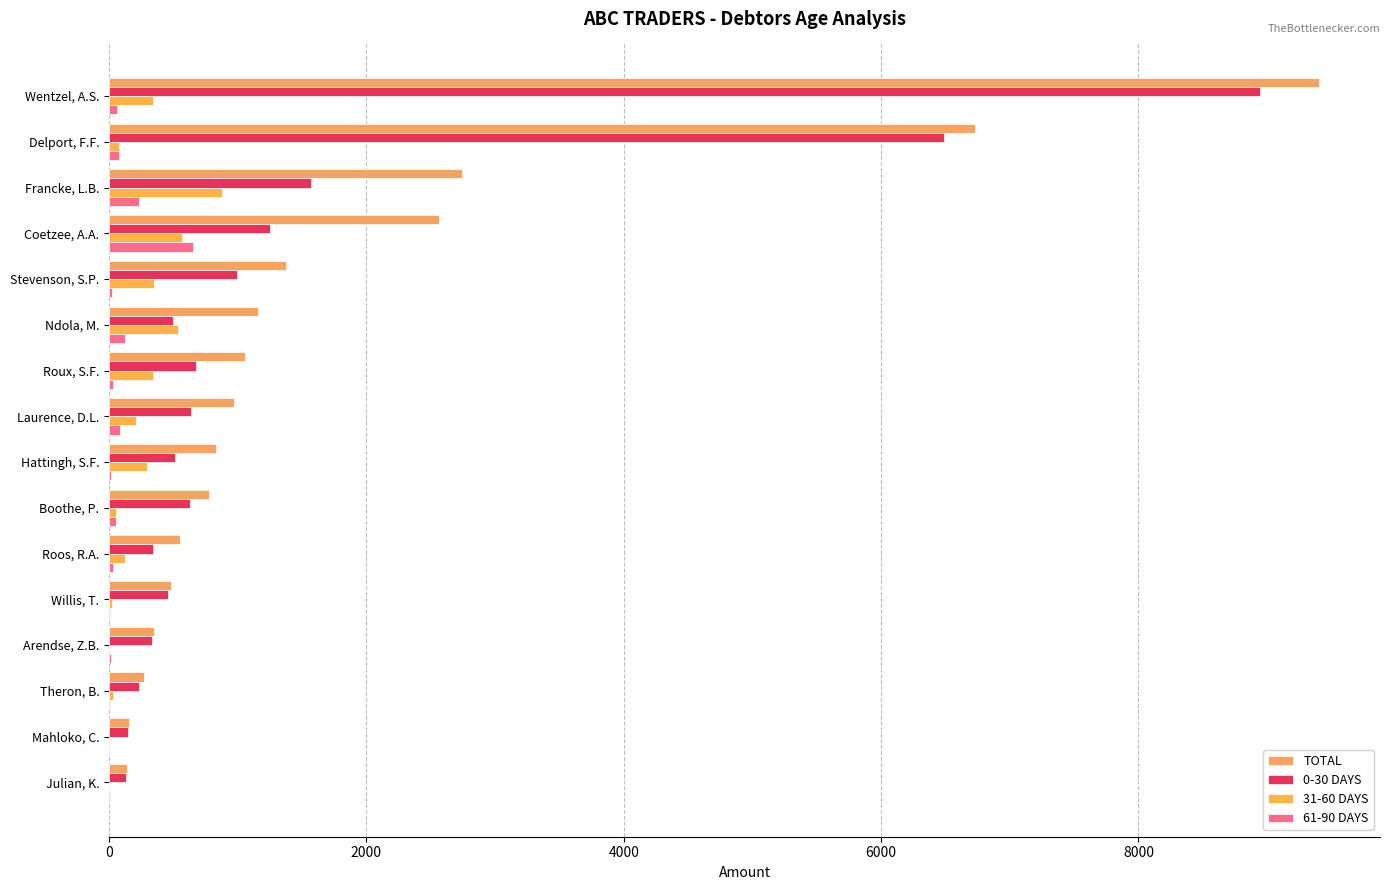

What position from the left is 4000?

3